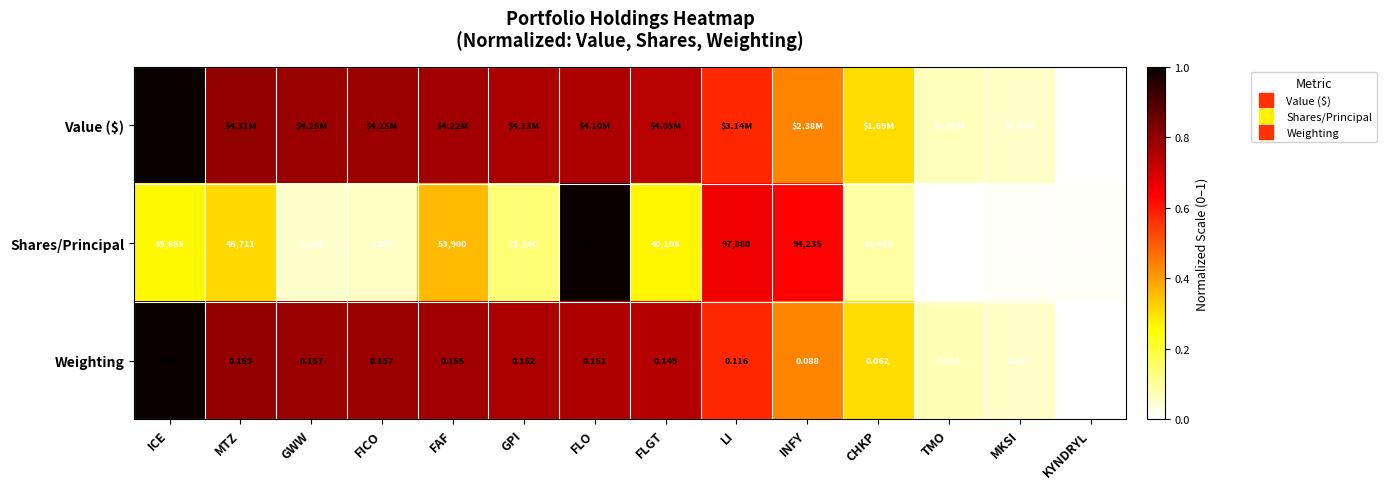

The value of Value ($) at GWW is 1.2. True or false?

False